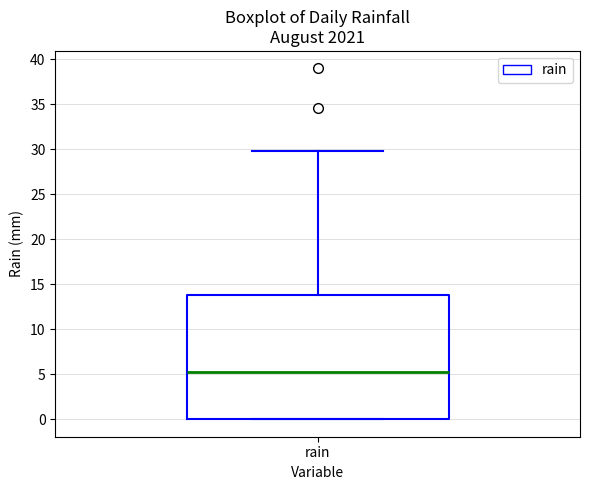

Transcribe this box plot: give where the median line is, the range the box spans, and where the two whiskers end, as read against the y-axis. The values are not printed on the chart, so give them approximately, as read against the axis.

median 5, box 0 to 14, whiskers 0 to 30